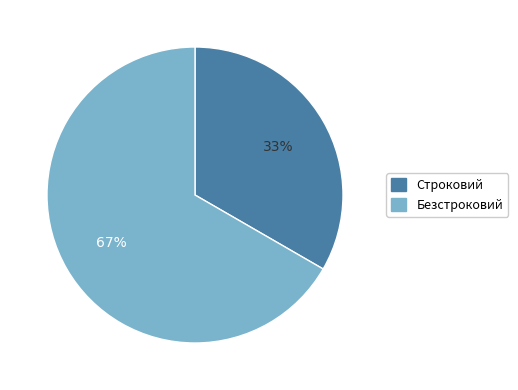

What is the ratio of the value at Безстроковий to the value at Строковий?

2.0